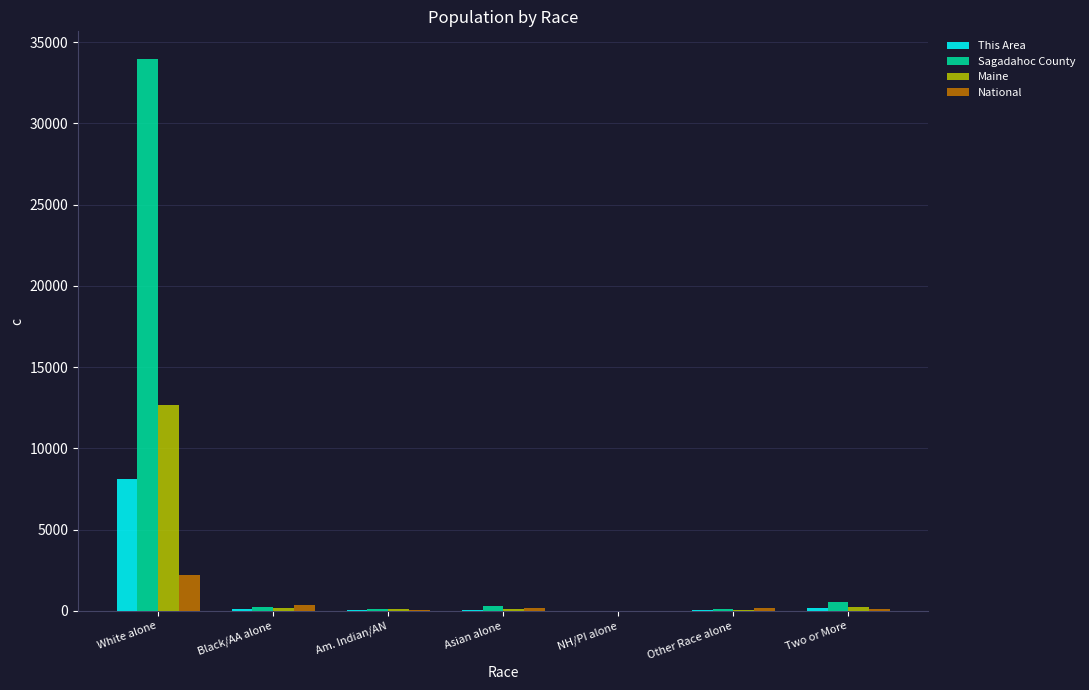

What is the highest value of the Sagadahoc County series?

33969.0